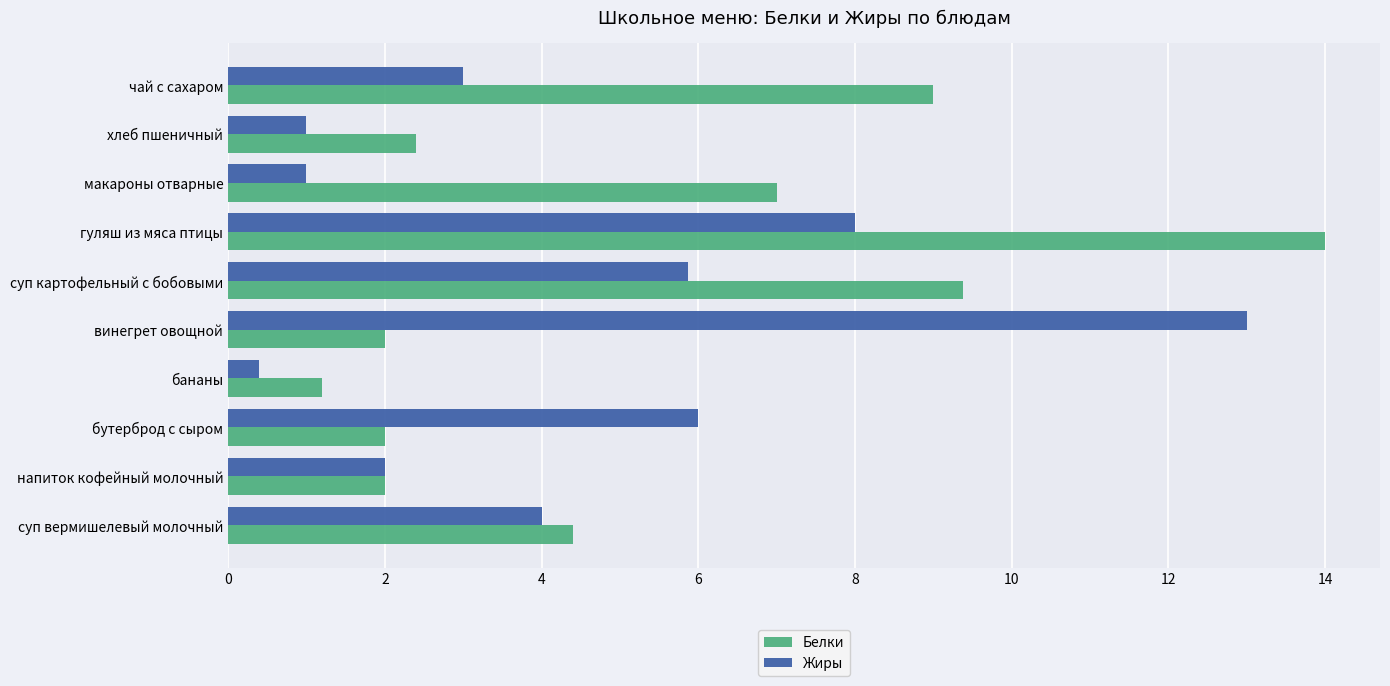

Which series has the largest total across all categories?

Белки